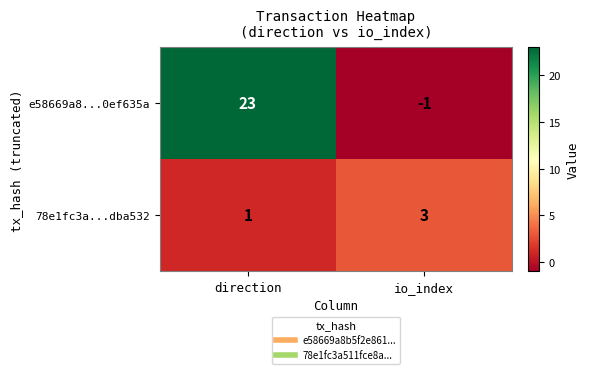

What is the difference between the maximum and minimum values in the e58669a8...0ef635a series?

24